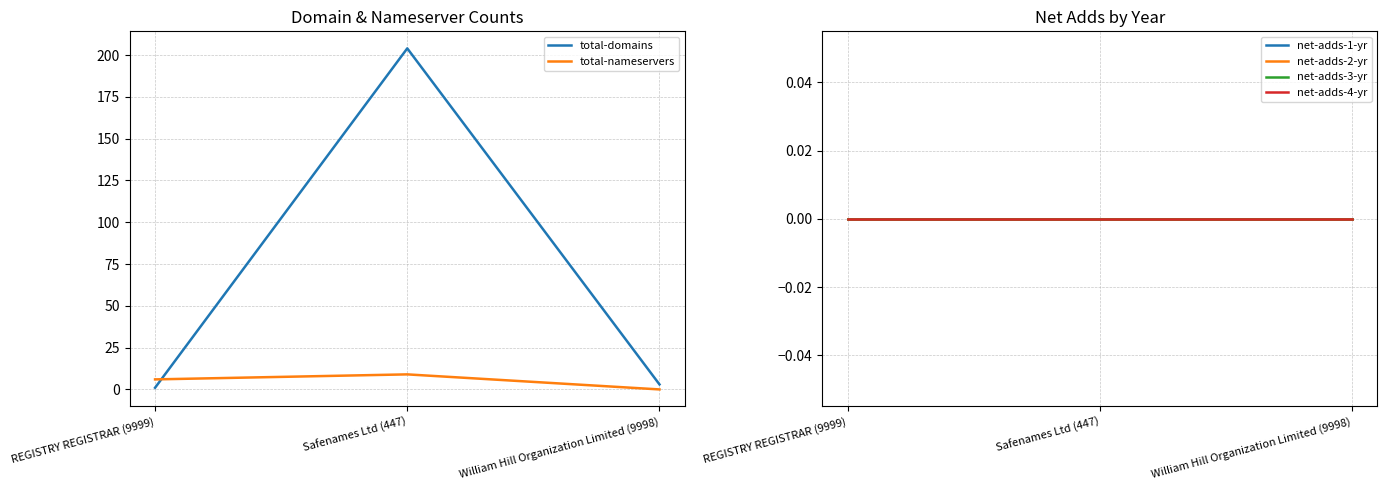

Is it true that net-adds-4-yr equals 0 at REGISTRY REGISTRAR (9999)?

True